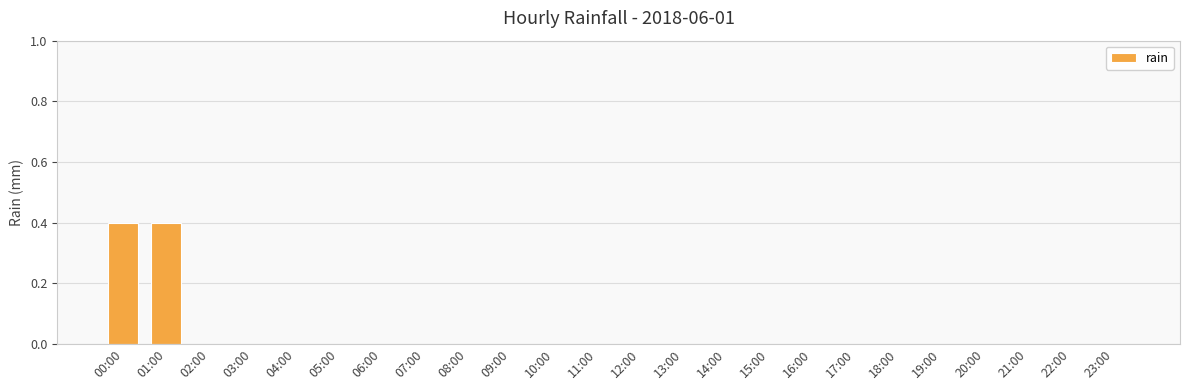

The value at 12:00 is -0.2. True or false?

False